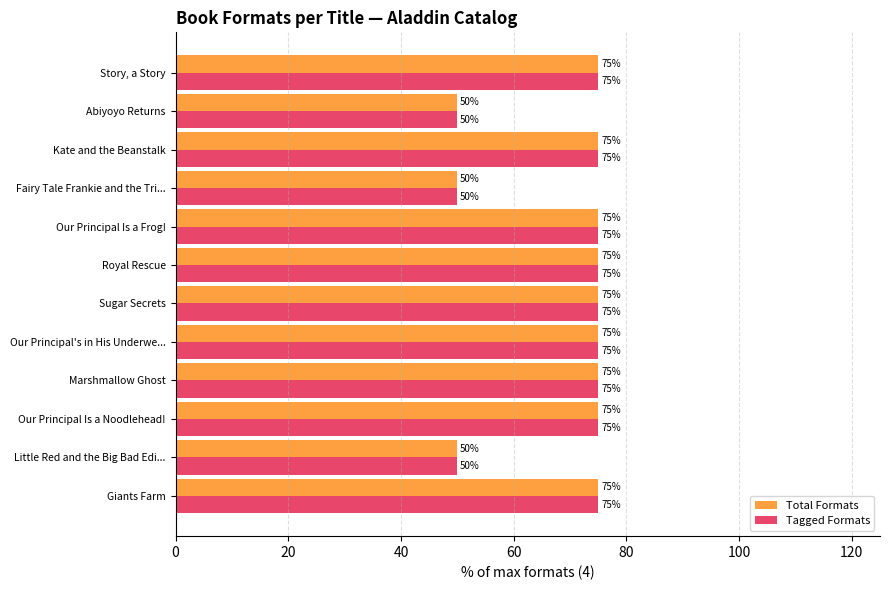

How many categories are shown in the chart?

12